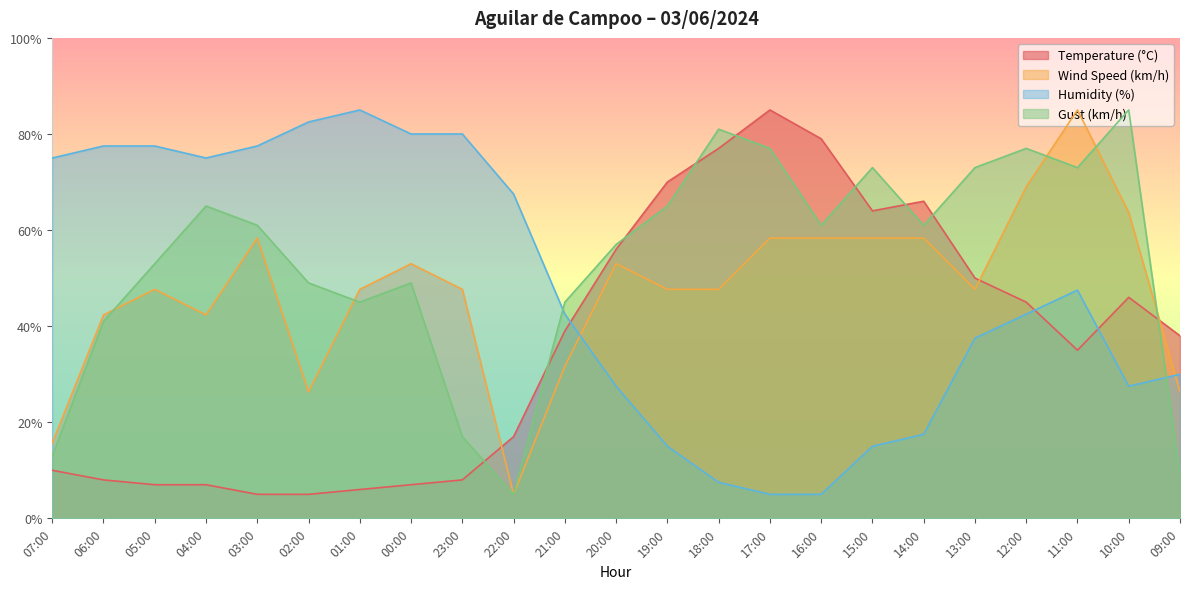

Which series has the widest spread of values?

Humidity (%)